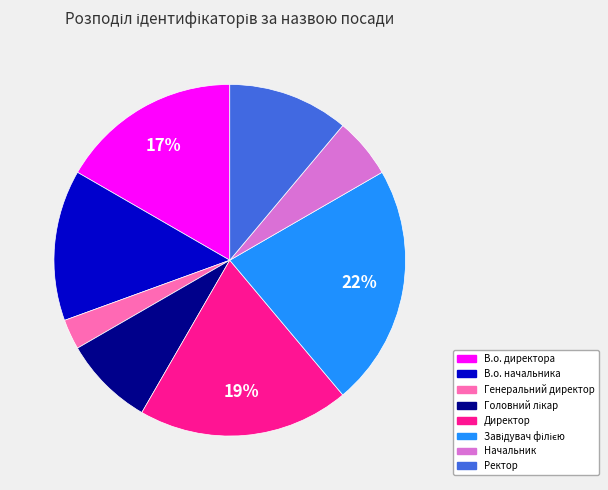

How many slices are in this pie chart?

8